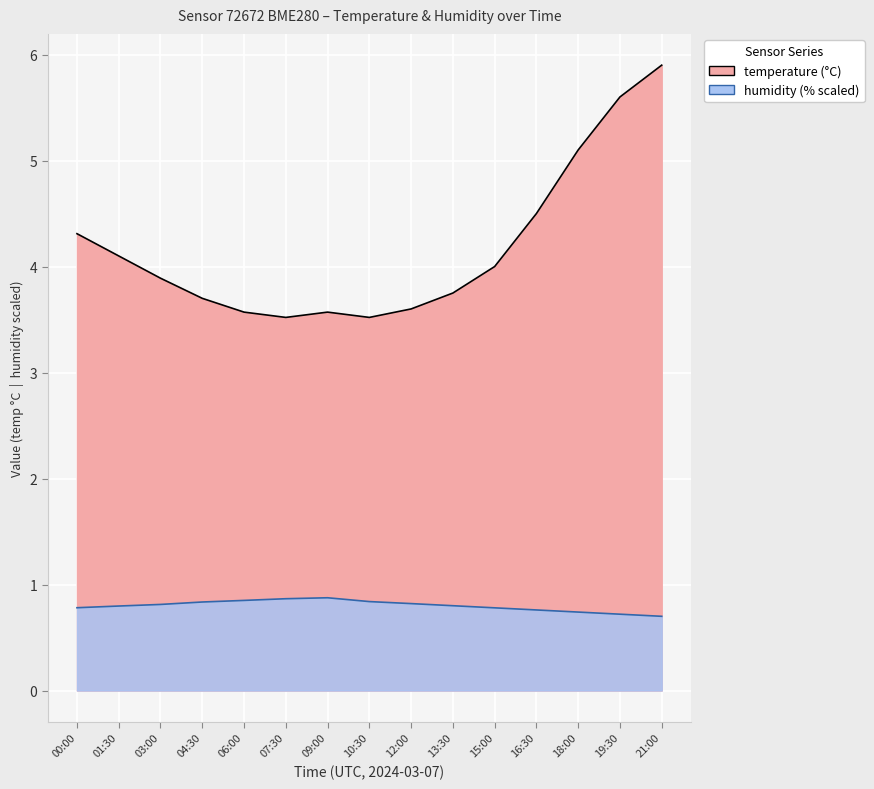

Read the humidity value at 03:00.

0.8